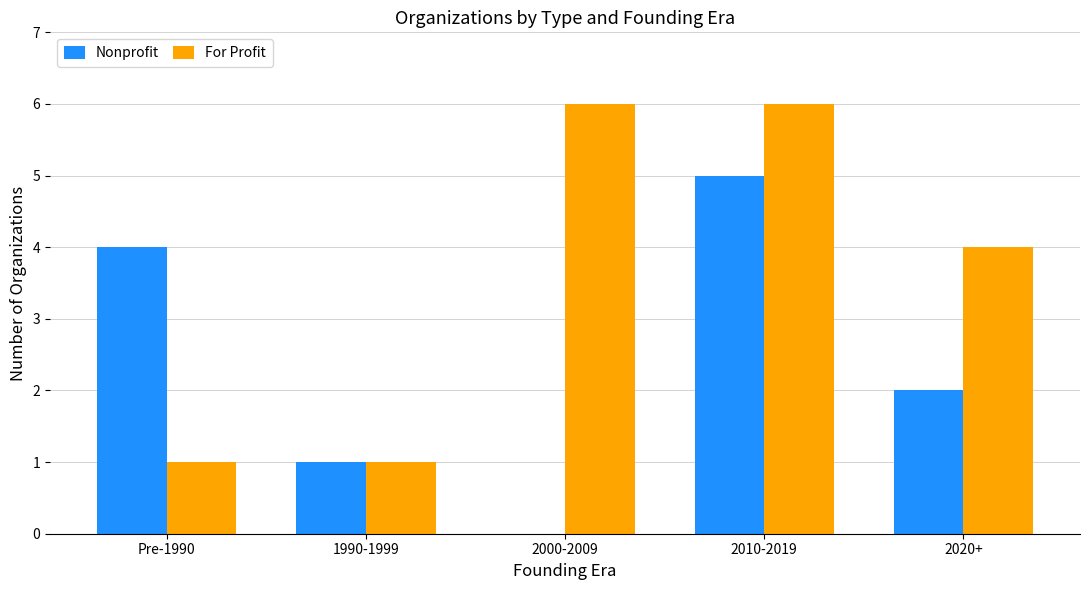

Which series changed the most between 2010-2019 and 2020+?

Nonprofit